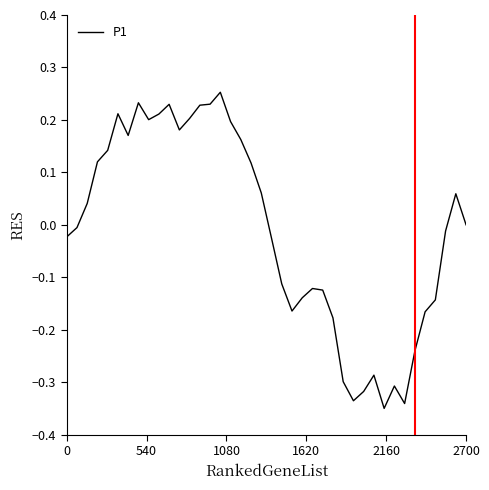

What is the difference between the maximum and minimum values?

0.6